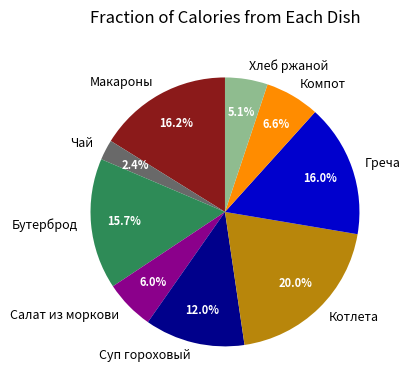

Does any single category account for the majority?

No